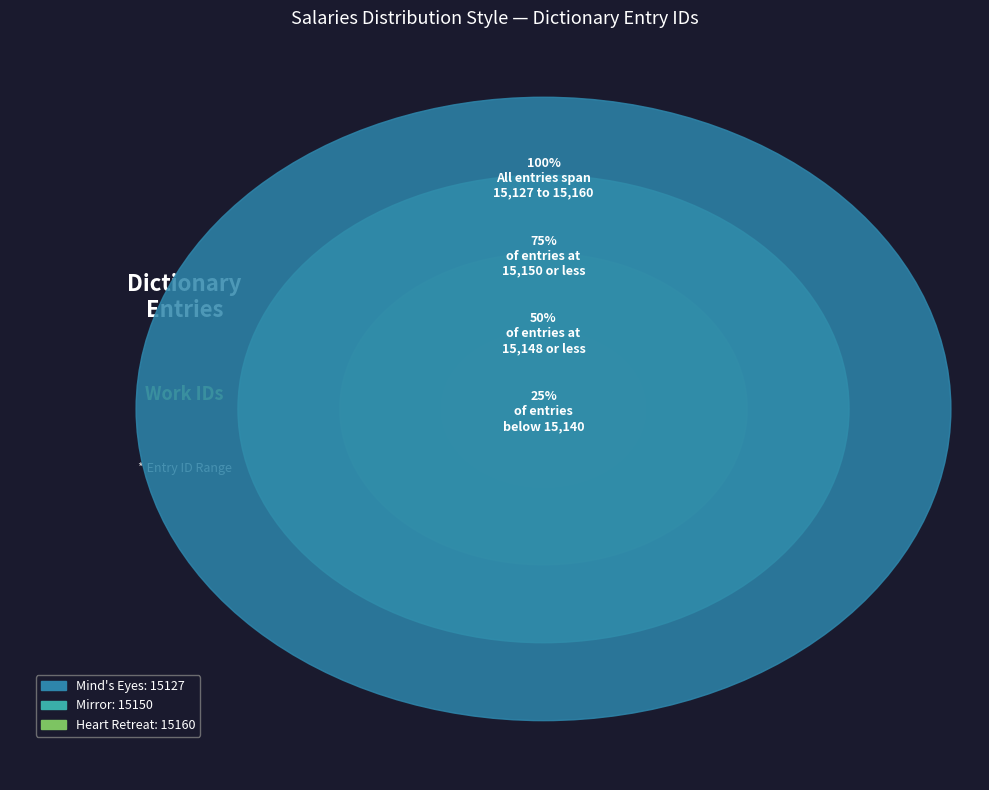

Count the number of slices in the pie.

3